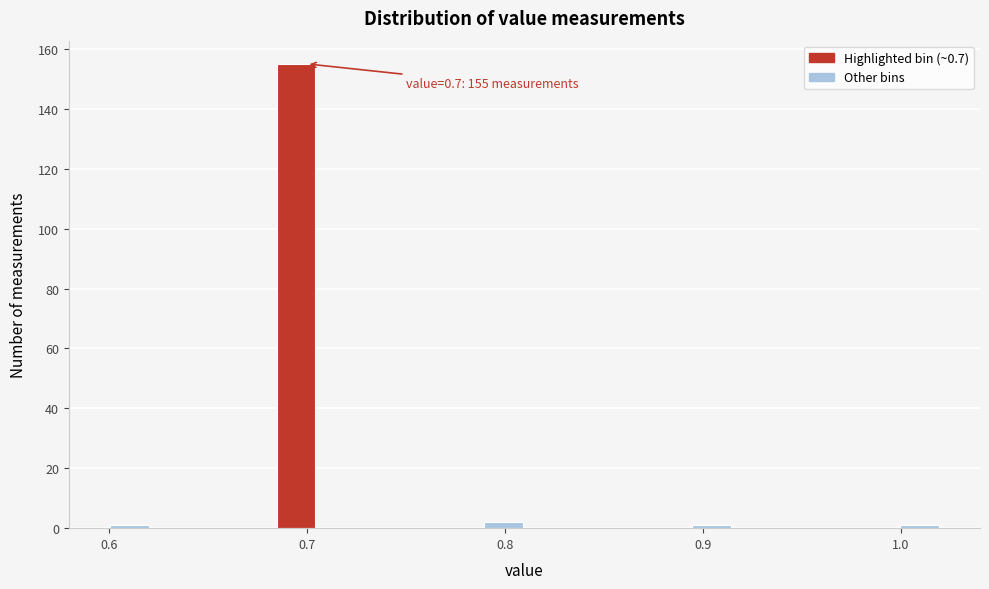

Around what value on the x-axis is the tallest bar? Give the approximate position of its centre, as read against the axis.

0.69